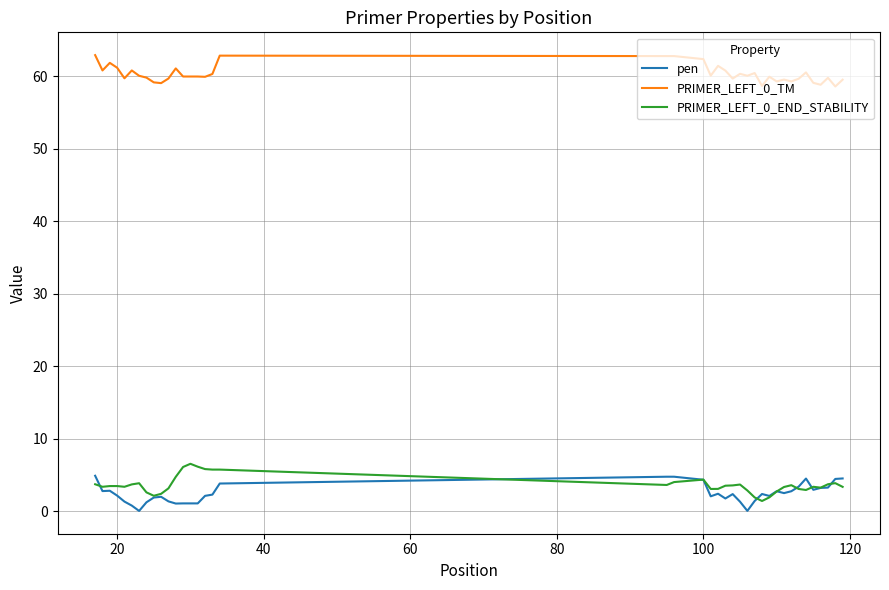

What is the greatest value displayed?

62.9